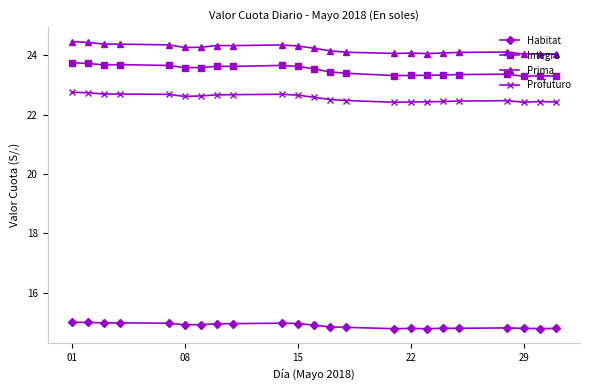

List the series in order of their peak value, lowest first.

Habitat, Profuturo, Integra, Prima